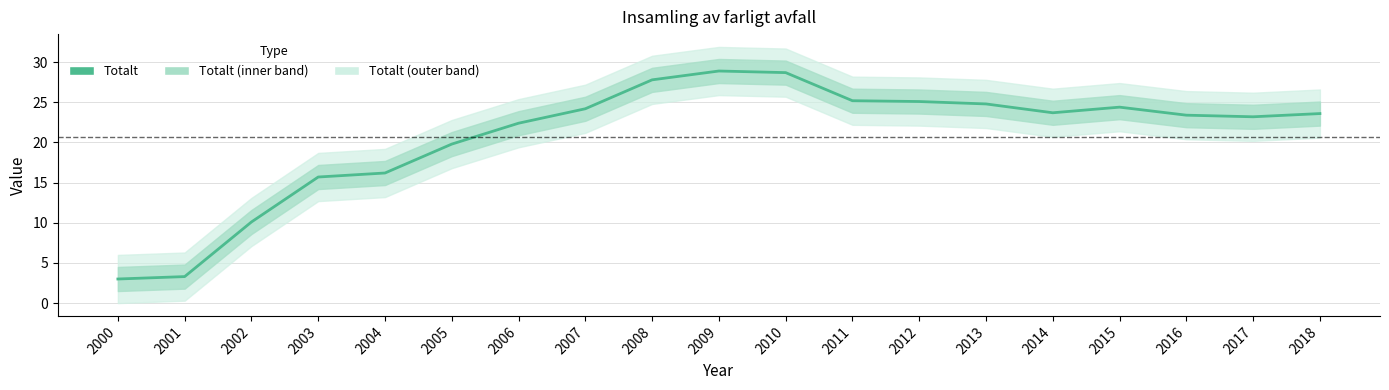

What is the value of the 4th point from the left?

15.7